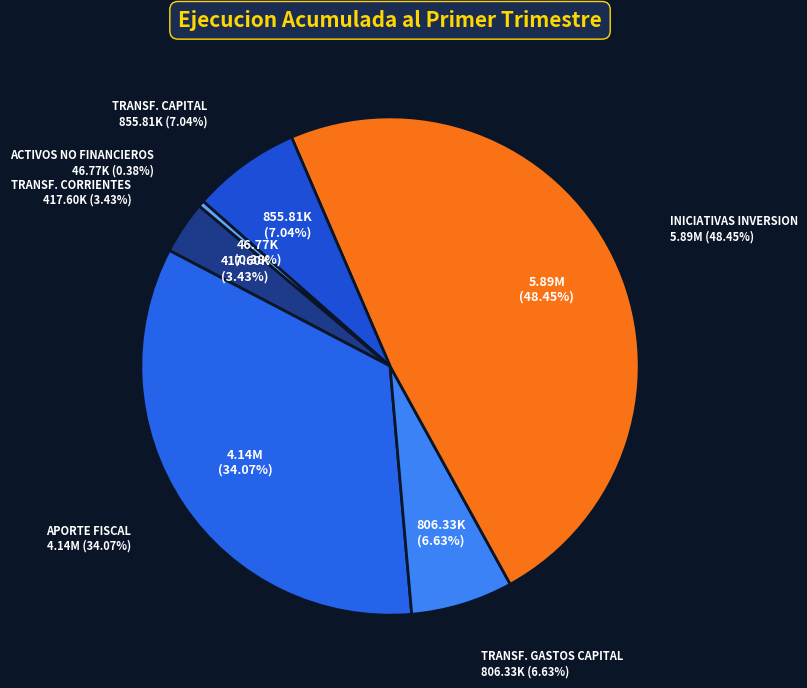

The APORTE FISCAL slice represents 34% of the pie. True or false?

True